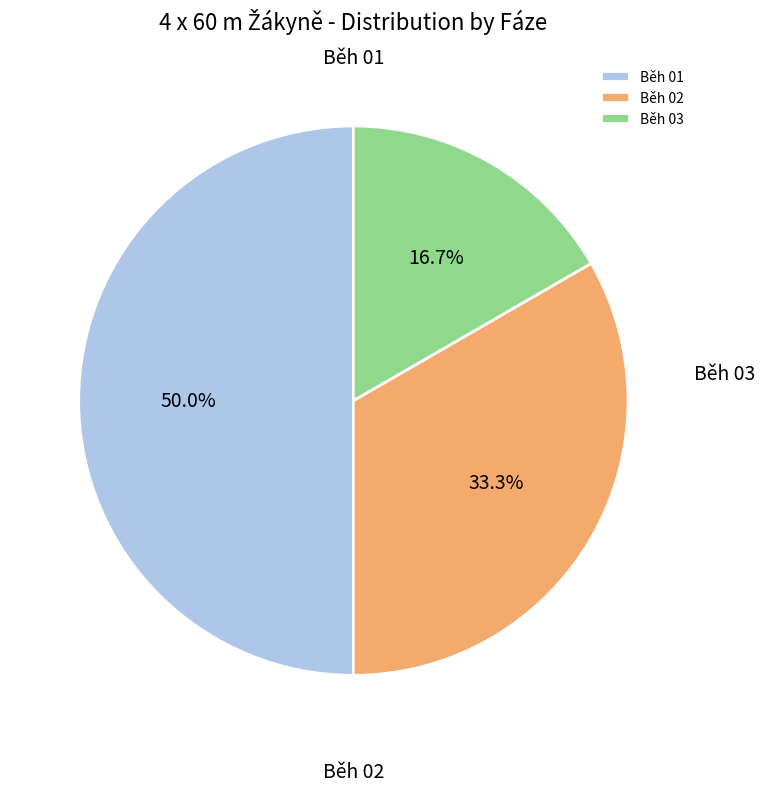

The Běh 02 slice represents 33% of the pie. True or false?

True